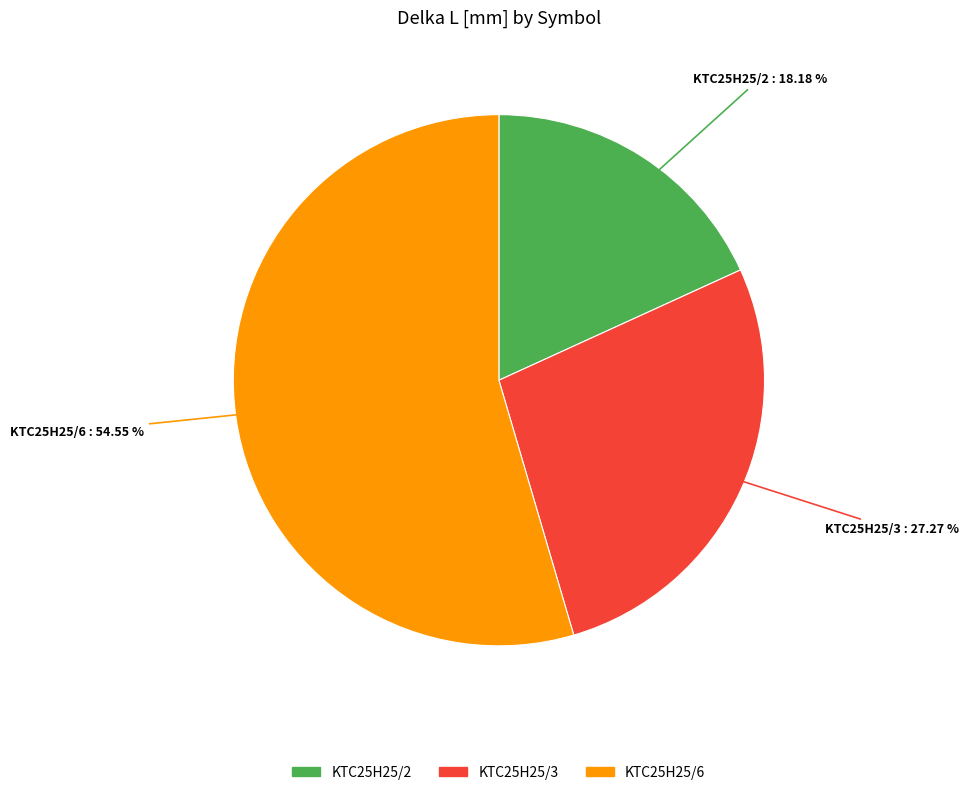

What is the smallest slice in the pie chart?

KTC25H25/2